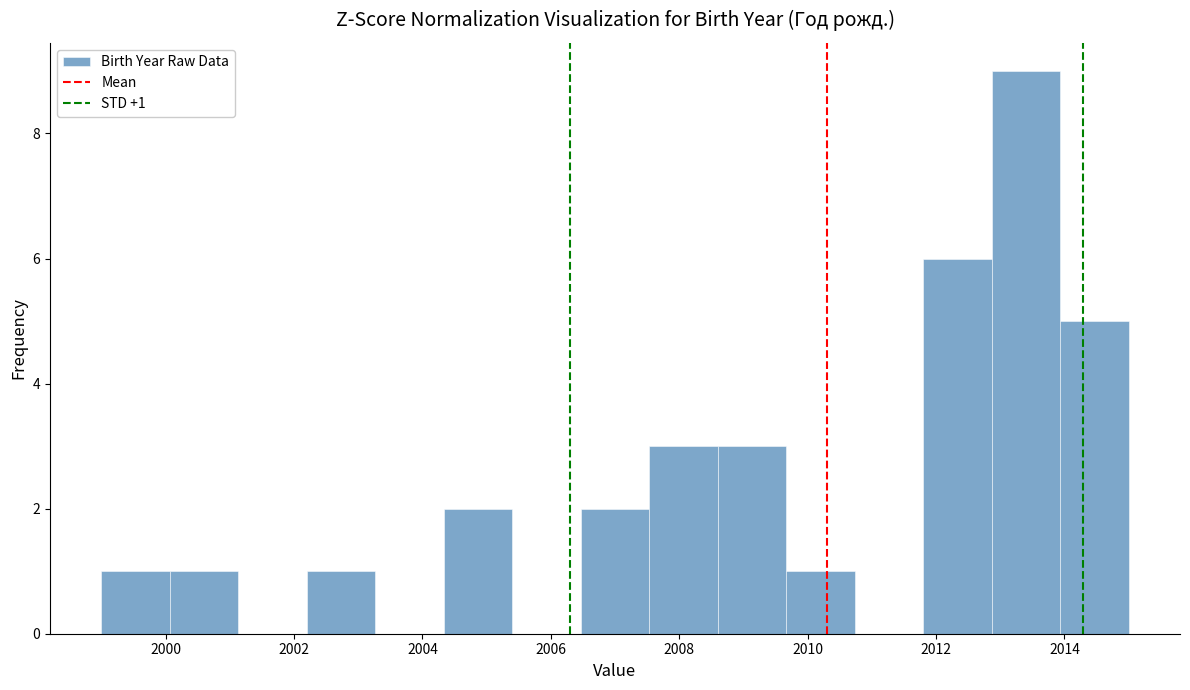

Which range on the x-axis has the tallest bar?

2012.8 to 2014.0